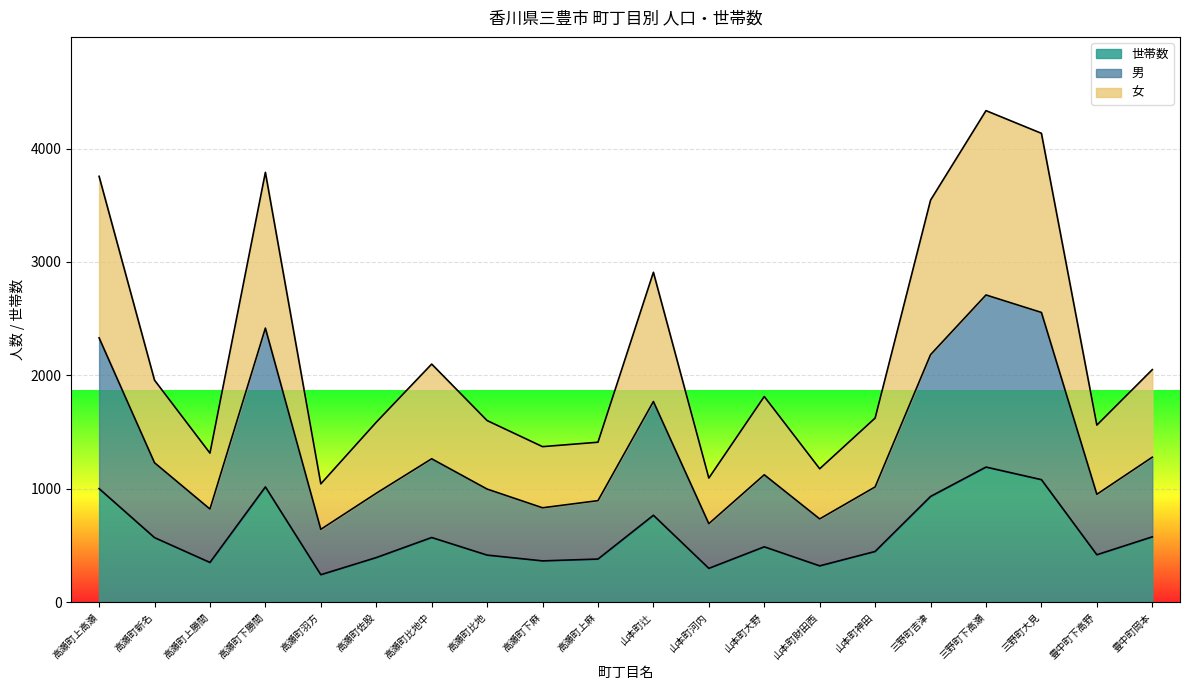

Where does the 世帯数 series first go above 489?

高瀬町上高瀬